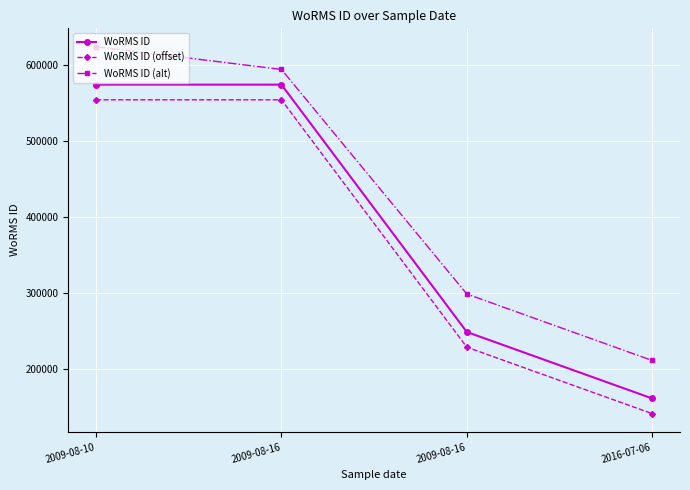

The value of WoRMS ID (offset) at 2016-07-06 is 55473. True or false?

False